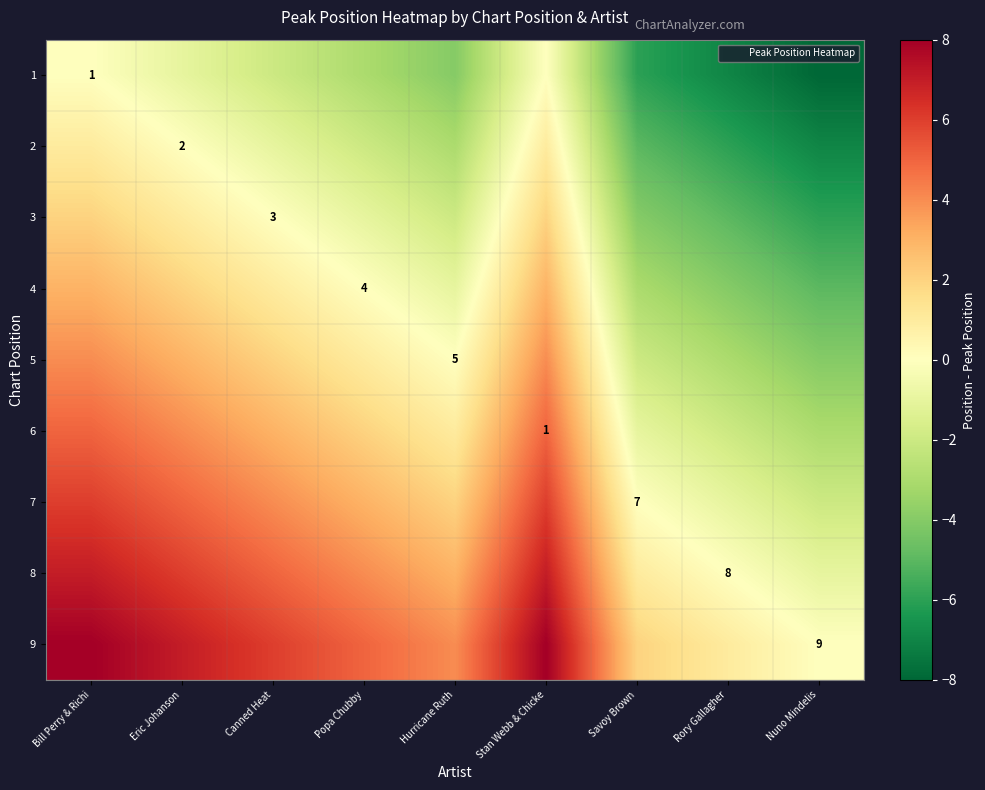

What is the difference between the highest and lowest values at Hurricane Ruth?

8